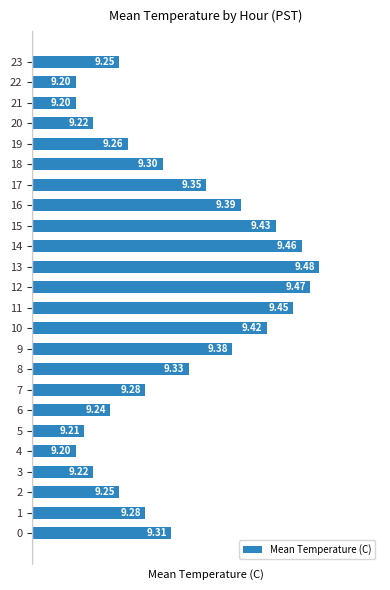

What is the difference between the maximum and minimum values?

0.3